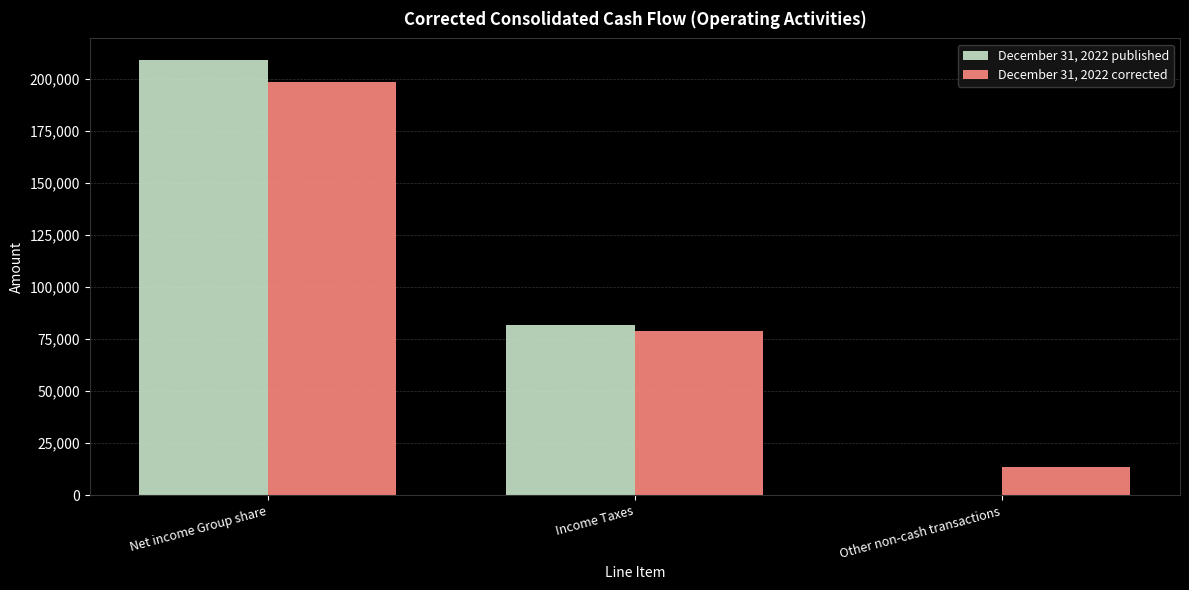

At which category is the sum across all series the highest?

Net income Group share